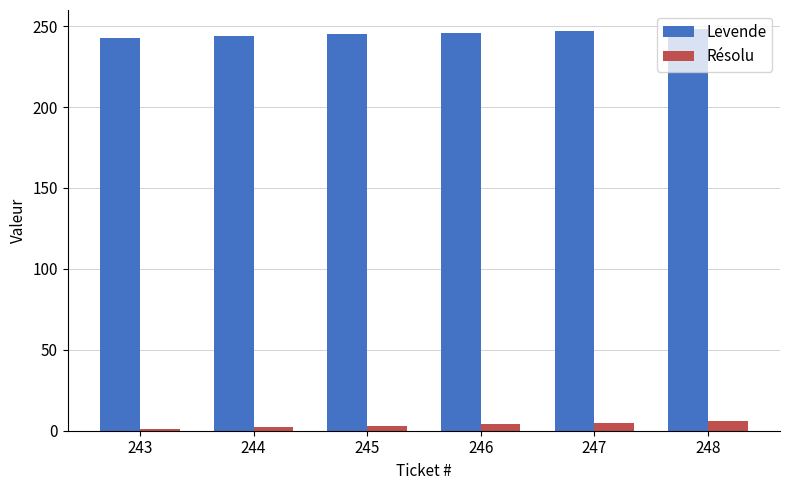

Count the Résolu values in the range 2 to 5.

4